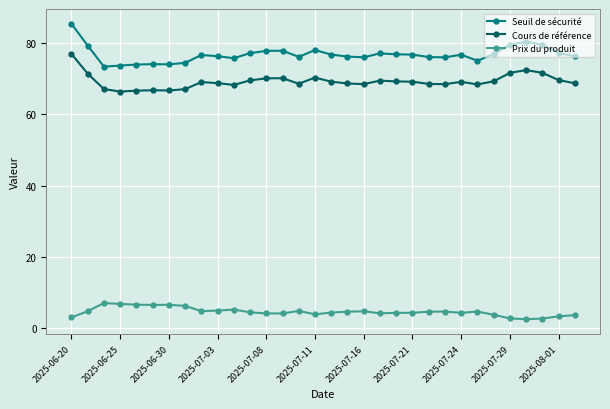

What is the value of the Prix du produit point at the 30th from the left?

2.7